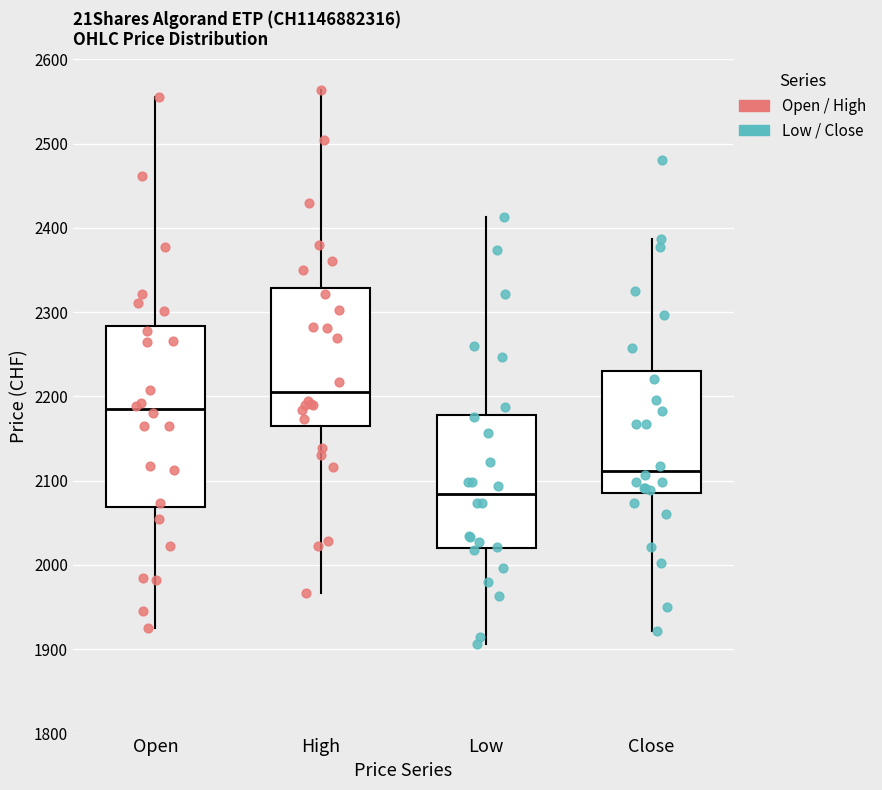

Which box's median line is the lowest?

Low